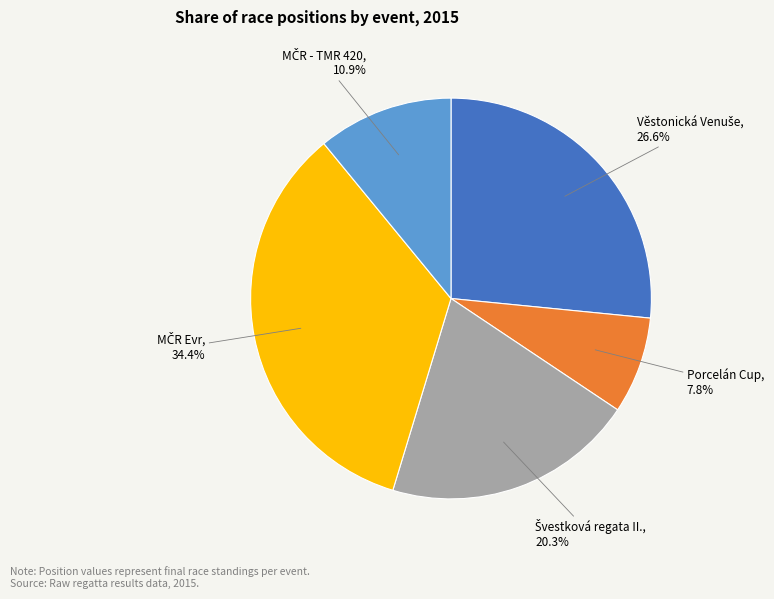

Does Porcelán Cup account for over 50% of the chart?

No